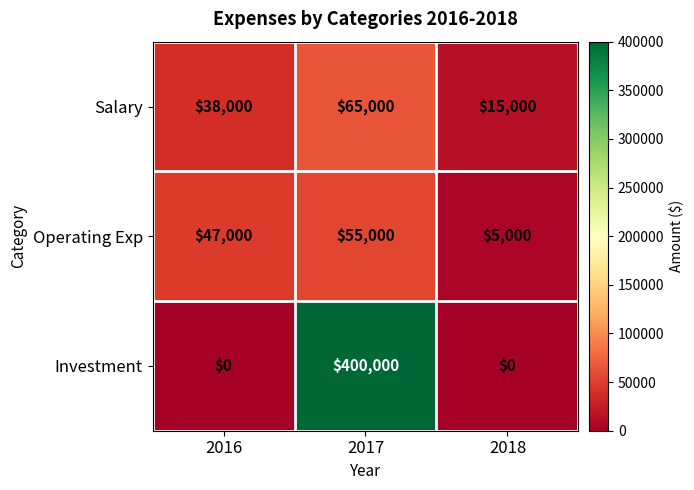

Which series has the largest range (max minus min)?

Investment